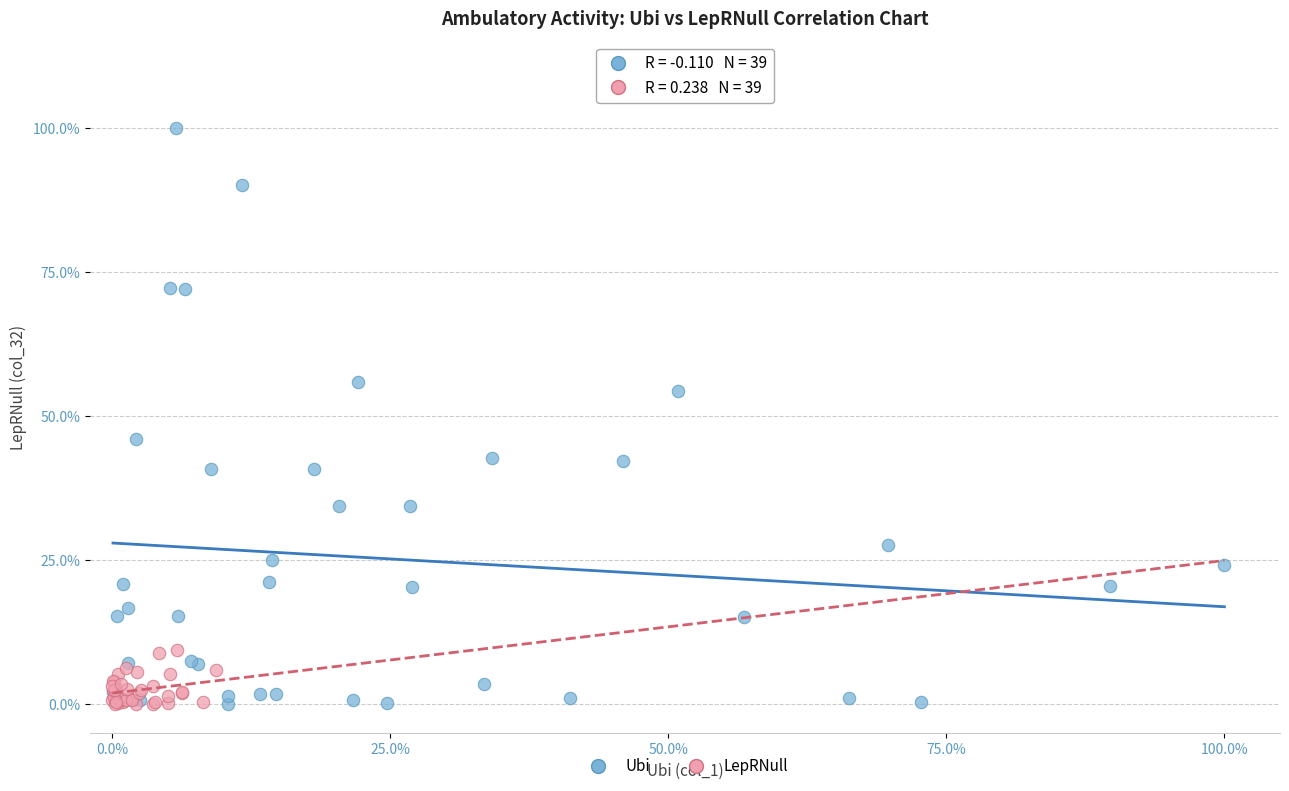

What are all the series names shown in the legend?

Ubi, LepRNull